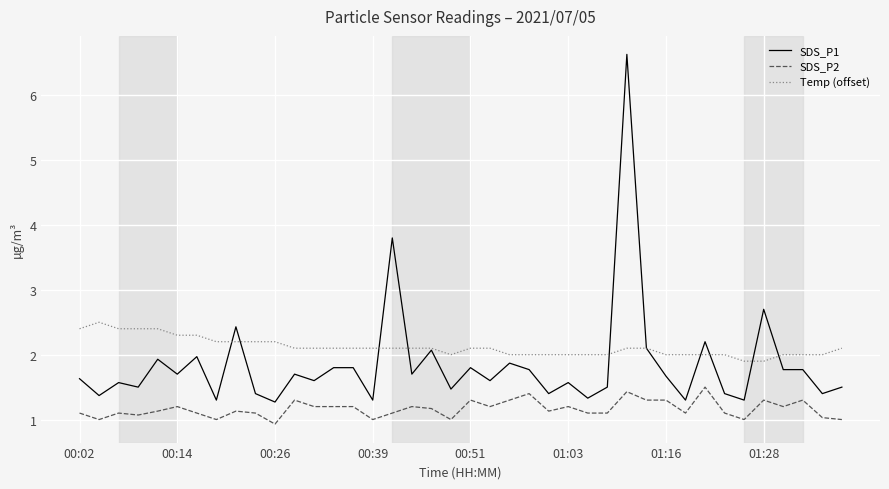

Reading left to right, what are all the values shown in this chart?

SDS_P1: 1.6	1.4	1.6	1.5	1.9	1.7	2.0	1.3	2.4	1.4	1.3	1.7	1.6	1.8	1.8	1.3	3.8	1.7	2.1	1.5	1.8	1.6	1.9	1.8	1.4	1.6	1.3	1.5	6.6	2.1	1.7	1.3	2.2	1.4	1.3	2.7	1.8	1.8	1.4	1.5
SDS_P2: 1.1	1.0	1.1	1.1	1.1	1.2	1.1	1.0	1.1	1.1	0.9	1.3	1.2	1.2	1.2	1.0	1.1	1.2	1.2	1.0	1.3	1.2	1.3	1.4	1.1	1.2	1.1	1.1	1.4	1.3	1.3	1.1	1.5	1.1	1.0	1.3	1.2	1.3	1.0	1.0
Temp (offset): 2.4	2.5	2.4	2.4	2.4	2.3	2.3	2.2	2.2	2.2	2.2	2.1	2.1	2.1	2.1	2.1	2.1	2.1	2.1	2.0	2.1	2.1	2.0	2.0	2.0	2.0	2.0	2.0	2.1	2.1	2.0	2.0	2.0	2.0	1.9	1.9	2.0	2.0	2.0	2.1